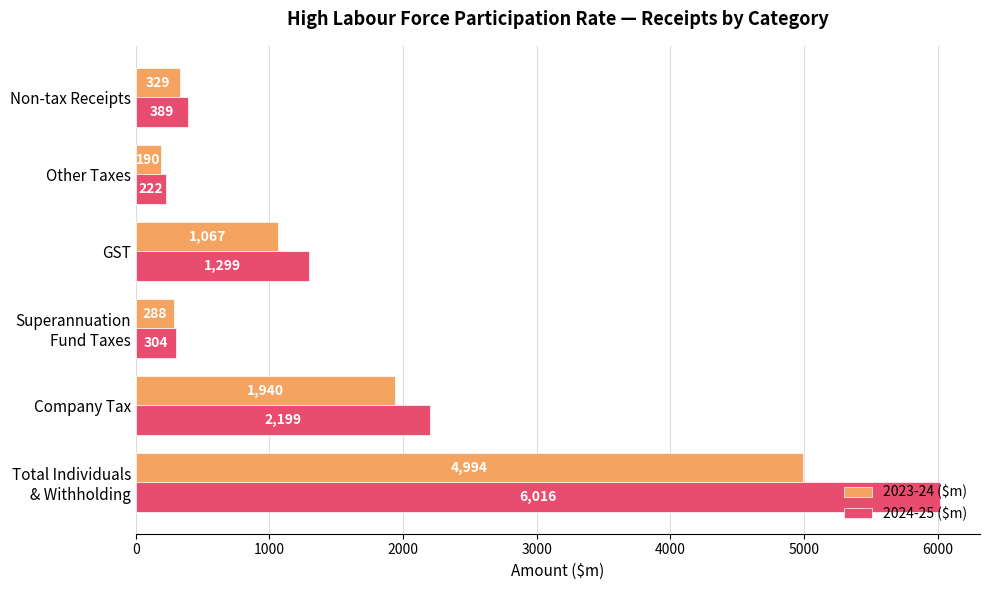

Which series has the largest total across all categories?

2024-25 ($m)